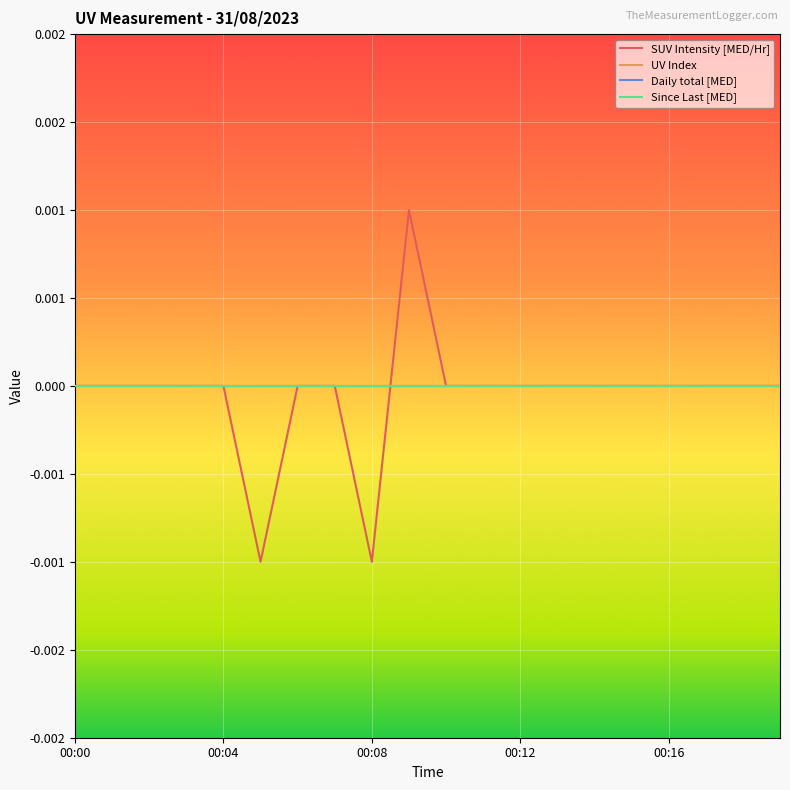

Does the chart have visible grid lines?

Yes